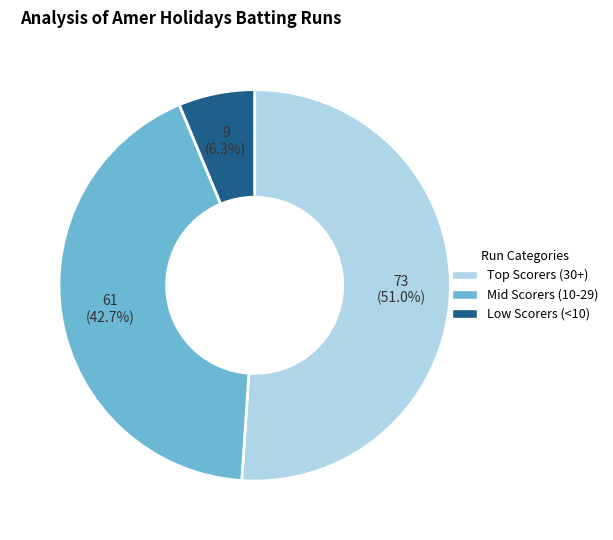

Count the number of slices in the pie.

3